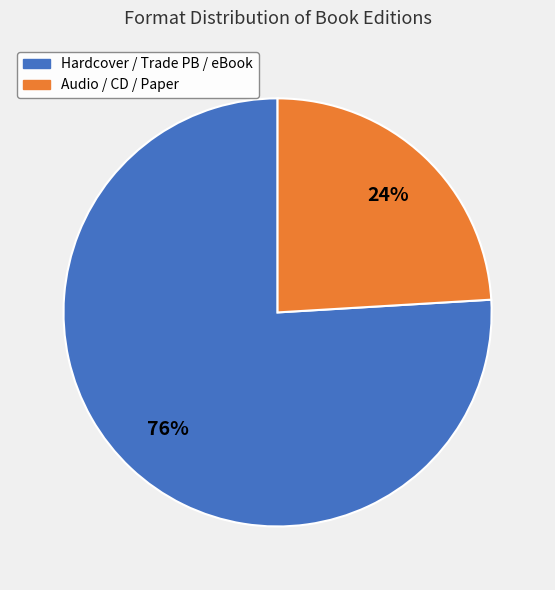

How many slices are in this pie chart?

2